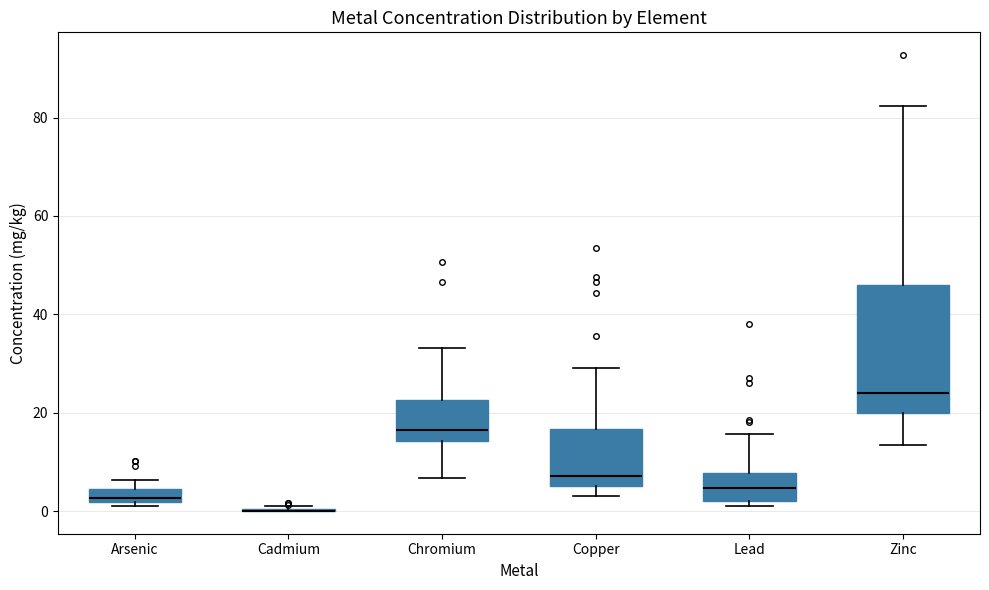

Which box is the tallest, from its lower edge to its upper edge?

Zinc